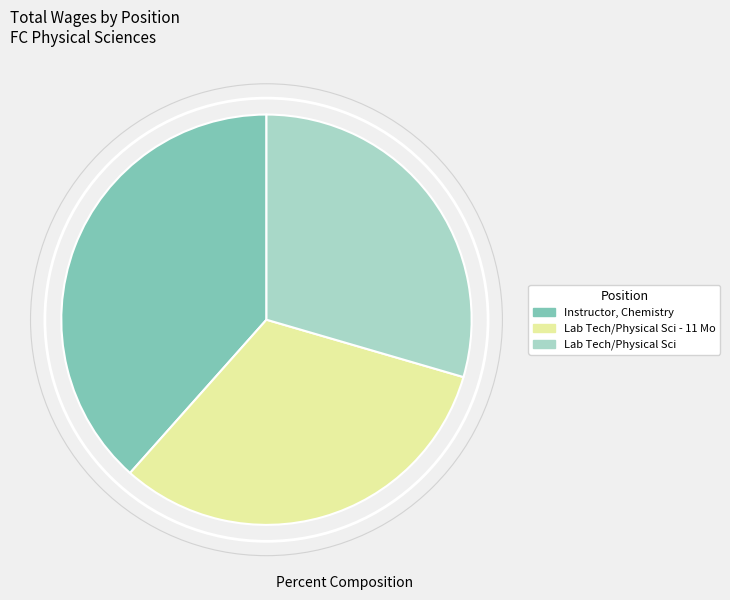

What is the ratio of the value at Instructor, Chemistry to the value at Lab Tech/Physical Sci - 11 Mo?

1.2